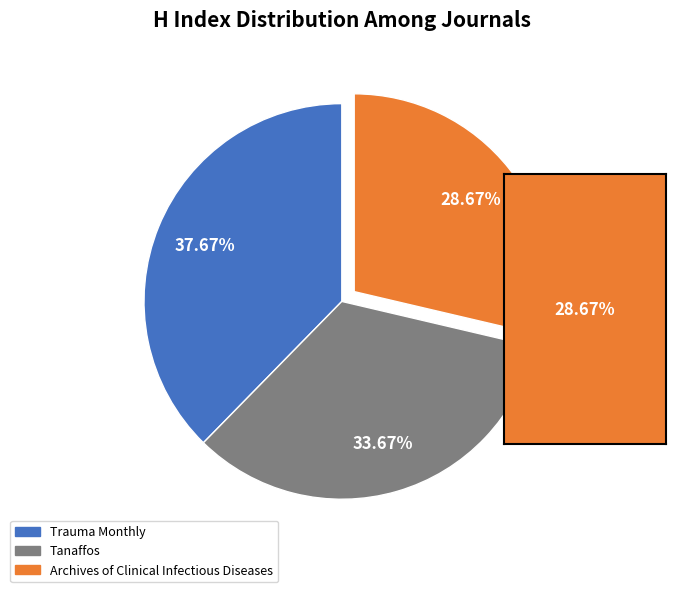

To the nearest percent, what is the average slice percentage?

33%